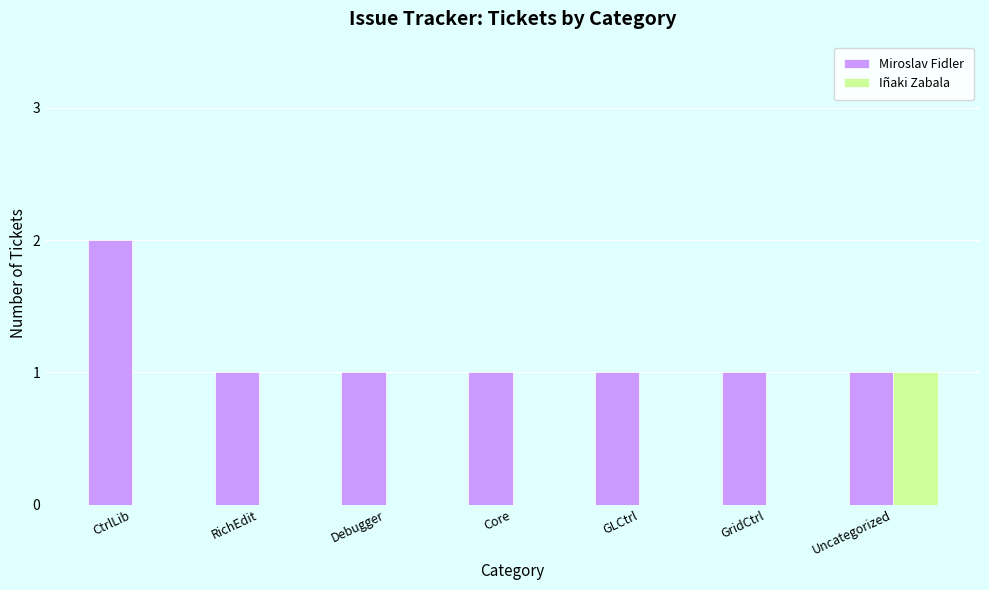

Which category has the highest value in the Iñaki Zabala series?

Uncategorized